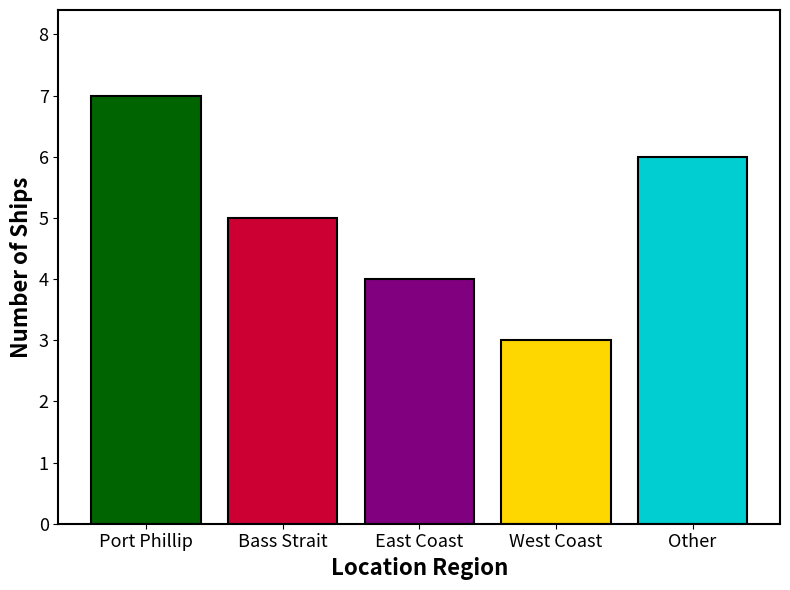

Approximately how many times larger is the value at Bass Strait compared to Port Phillip?

0.7